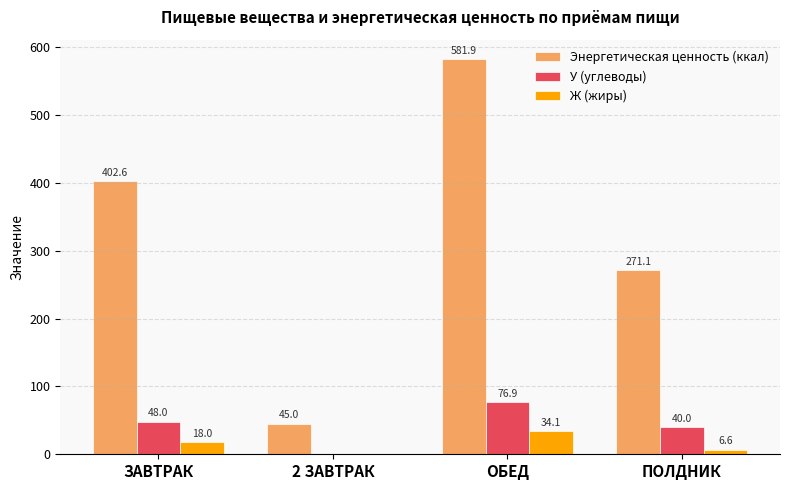

Where is Ж (жиры) nearest to the value 17?

ЗАВТРАК